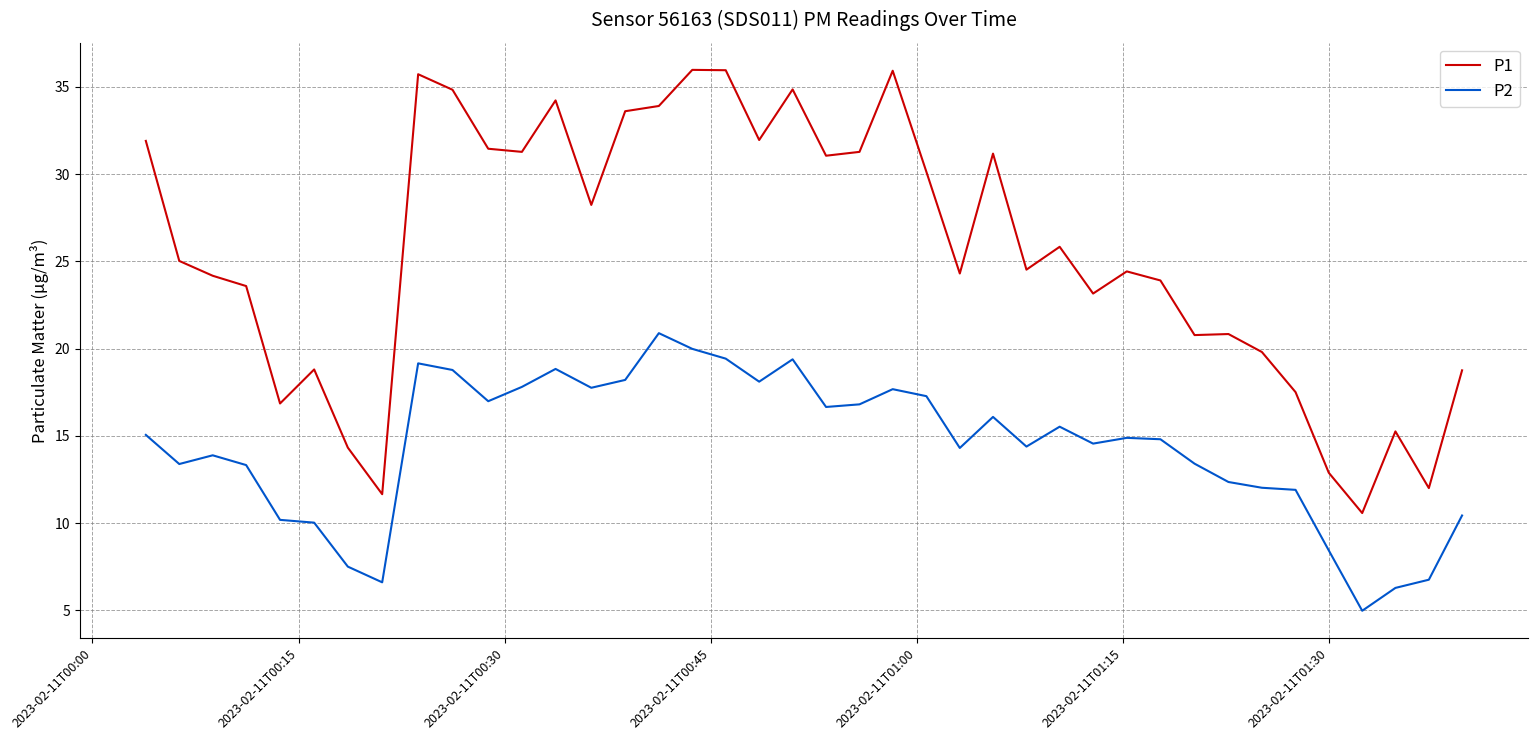

What is the minimum value shown in the chart?

5.0